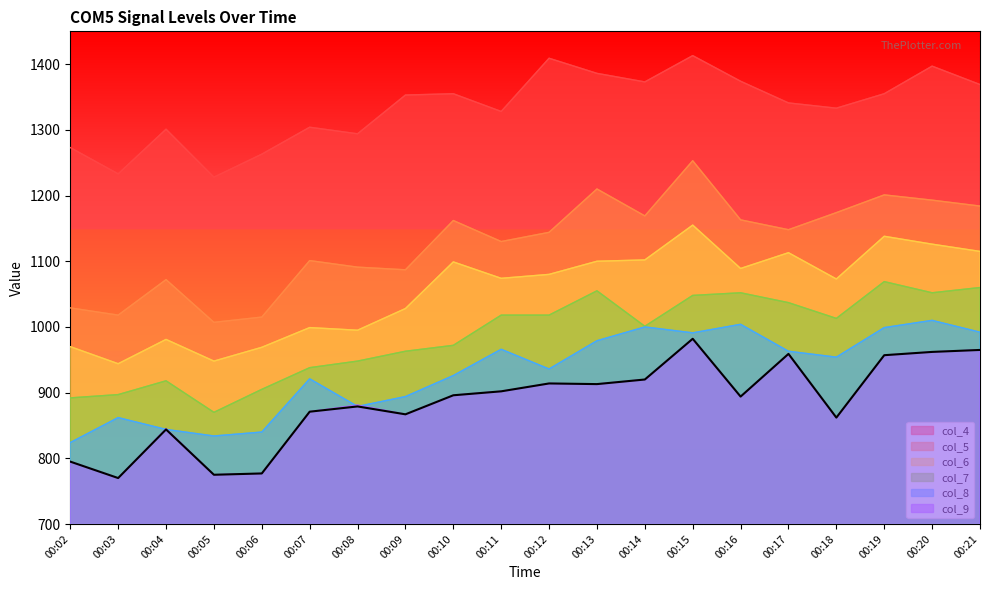

How many series are shown in this chart?

6